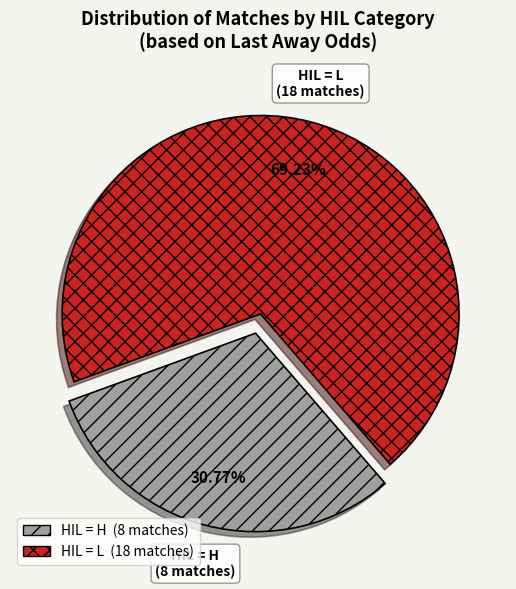

How many slices are in this pie chart?

2